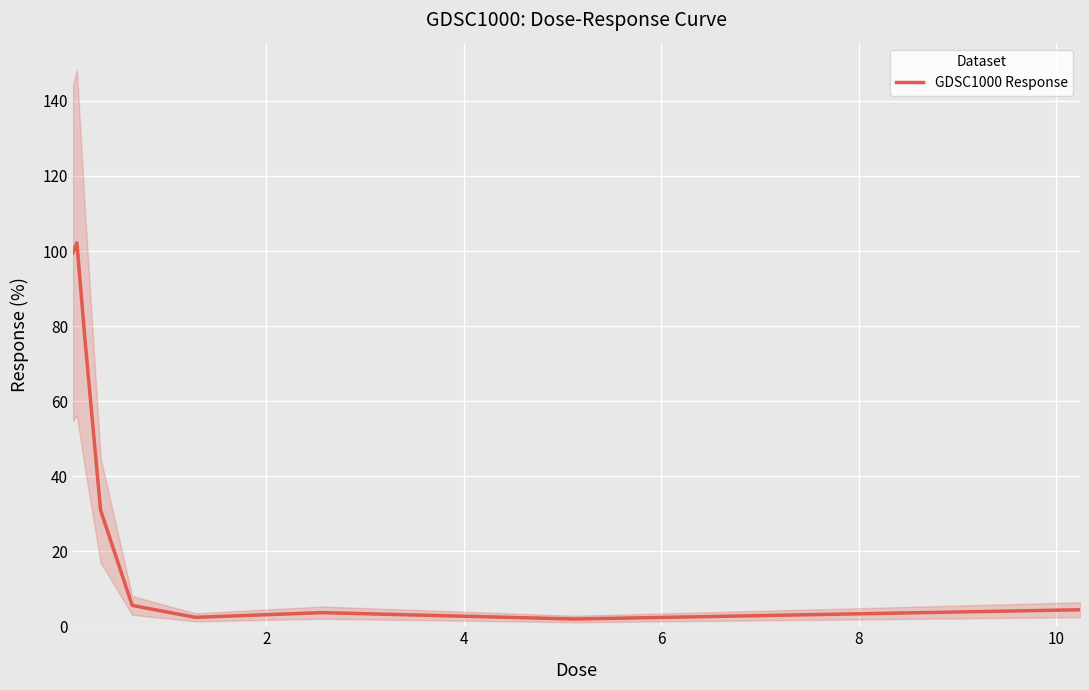

What is the highest value of the GDSC1000 Response series?

102.2